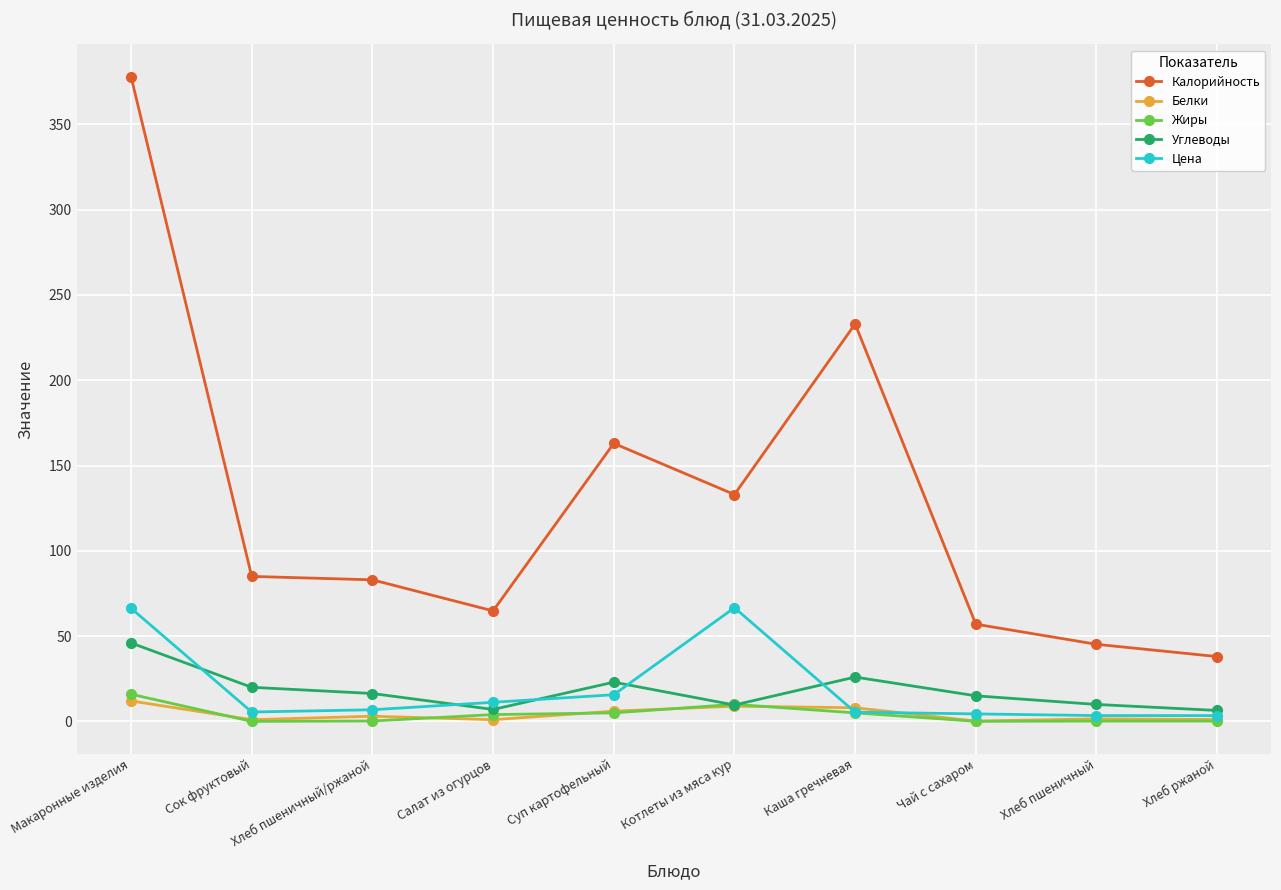

The Калорийность series shows 56.0 at Каша гречневая. True or false?

False